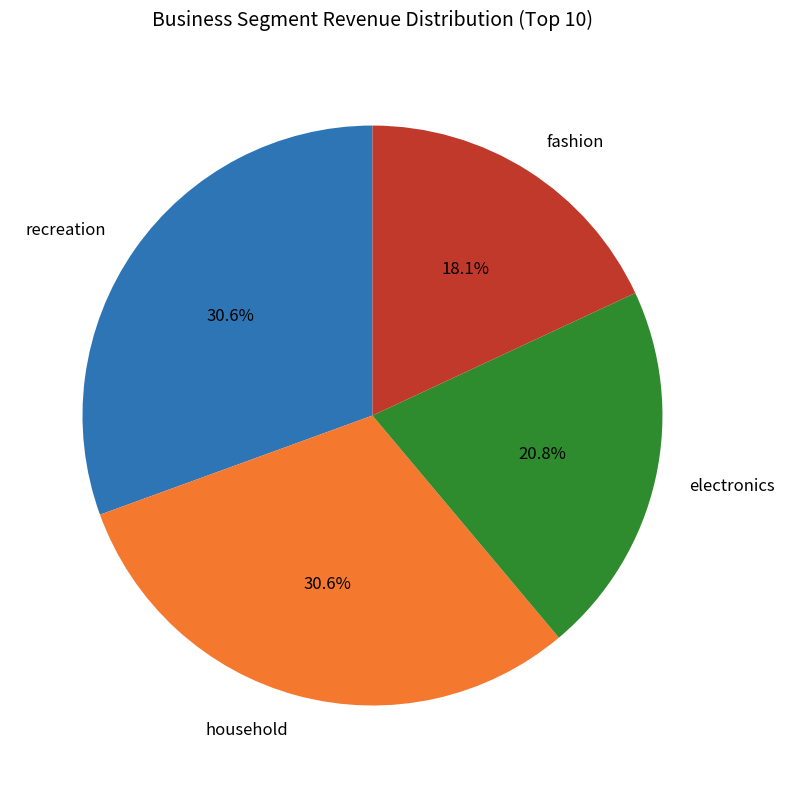

Approximately how many times larger is the value at electronics compared to household?

0.7